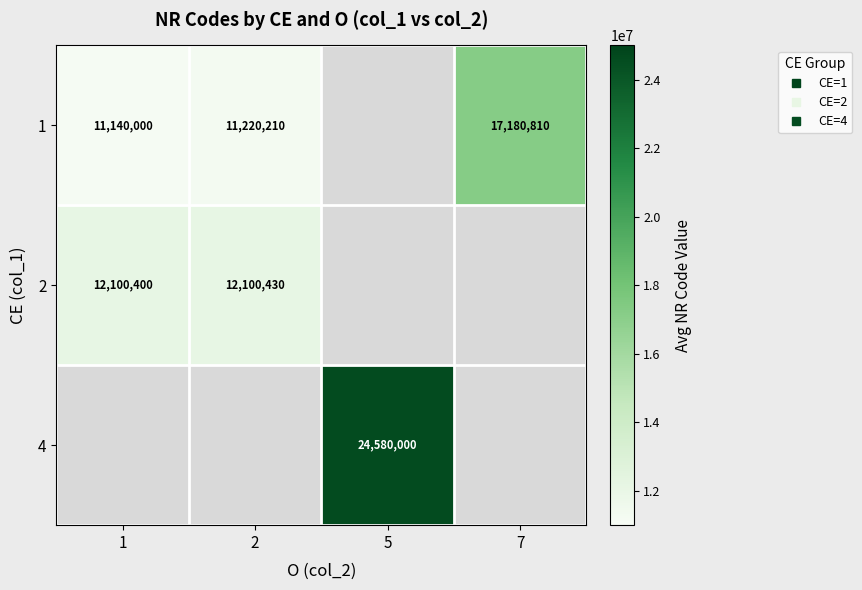

Which category has the highest value in the 2 series?

2